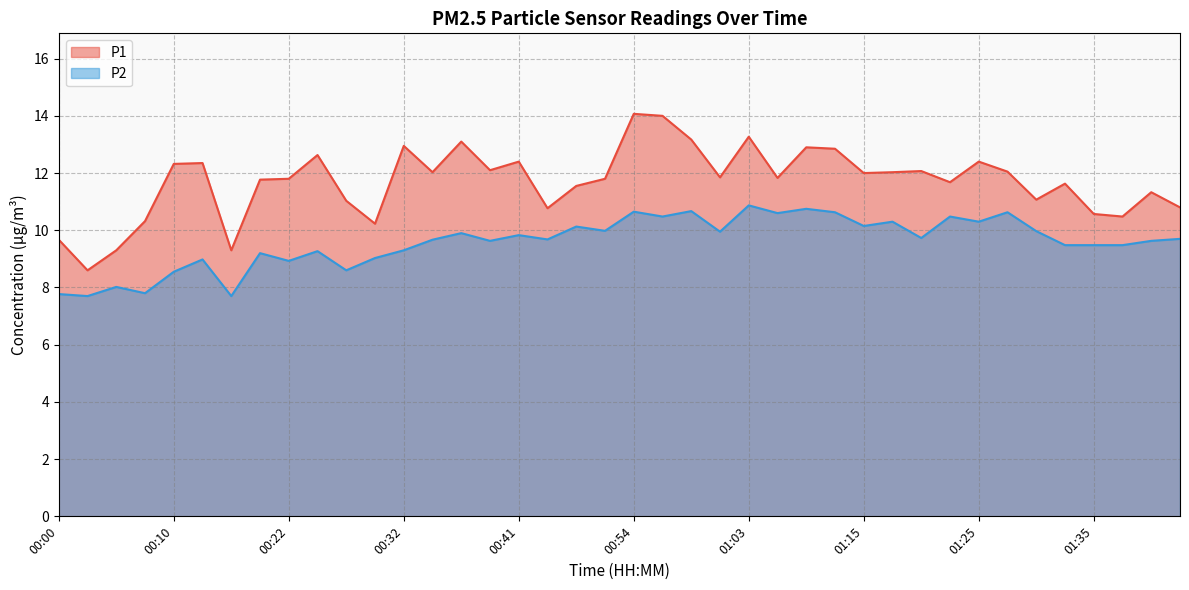

Rank the series at 00:58 from highest to lowest value.

P1, P2